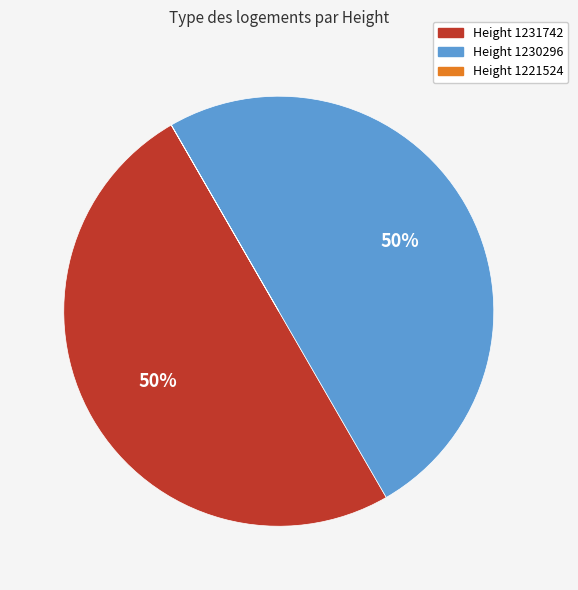

To the nearest percent, what is the difference between the largest and smallest slice percentages?

50%